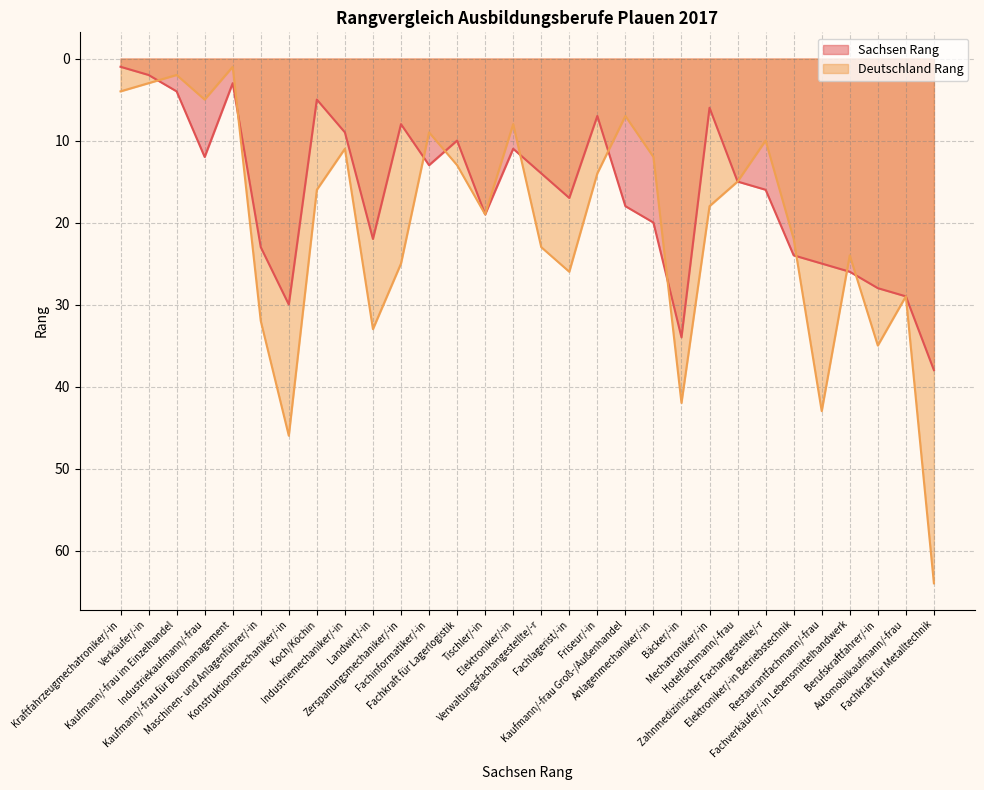

How many data points in Sachsen Rang are less than 16?

15